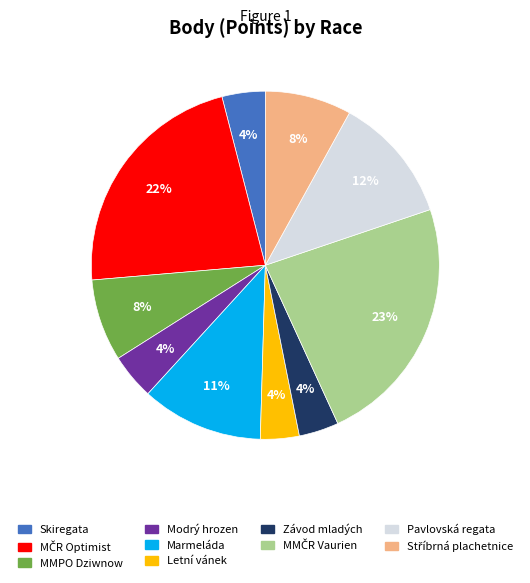

Combined, do MMPO Dziwnow and Modrý hrozen account for over 50%?

No